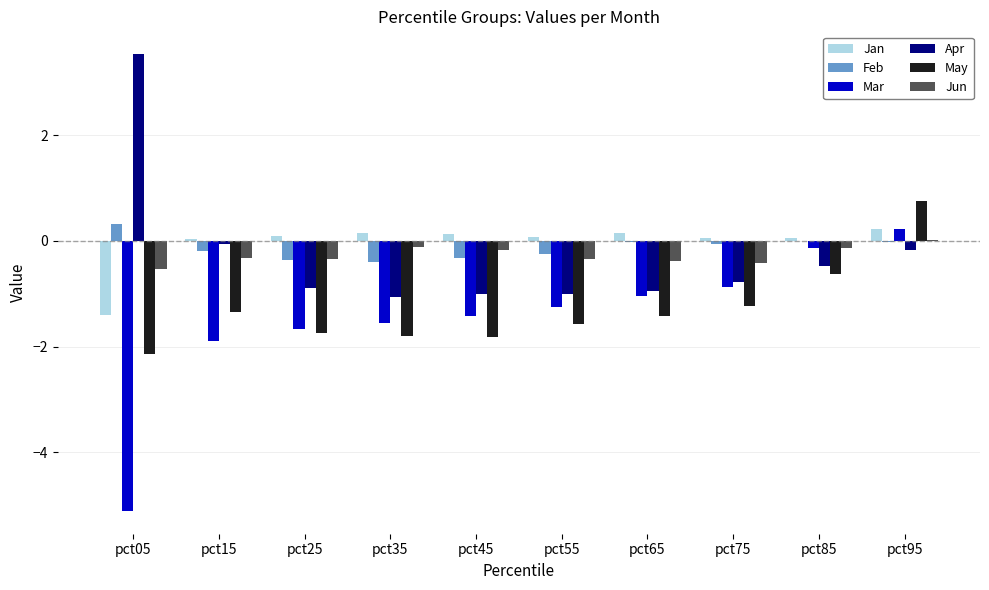

True or false: May has a value of -1.2 at pct75.

True